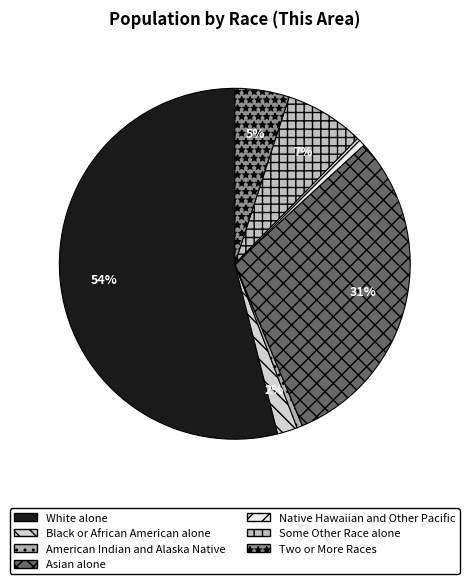

Is it true that Some Other Race alone is 7% of the pie?

True